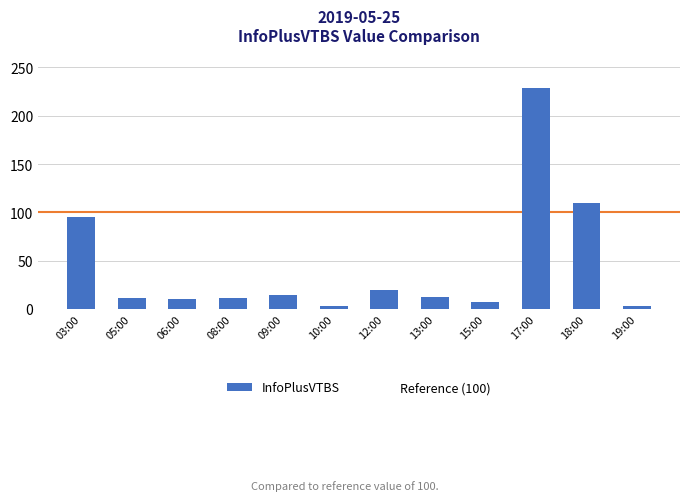

What is the difference between the highest and lowest values at 05:00?

89